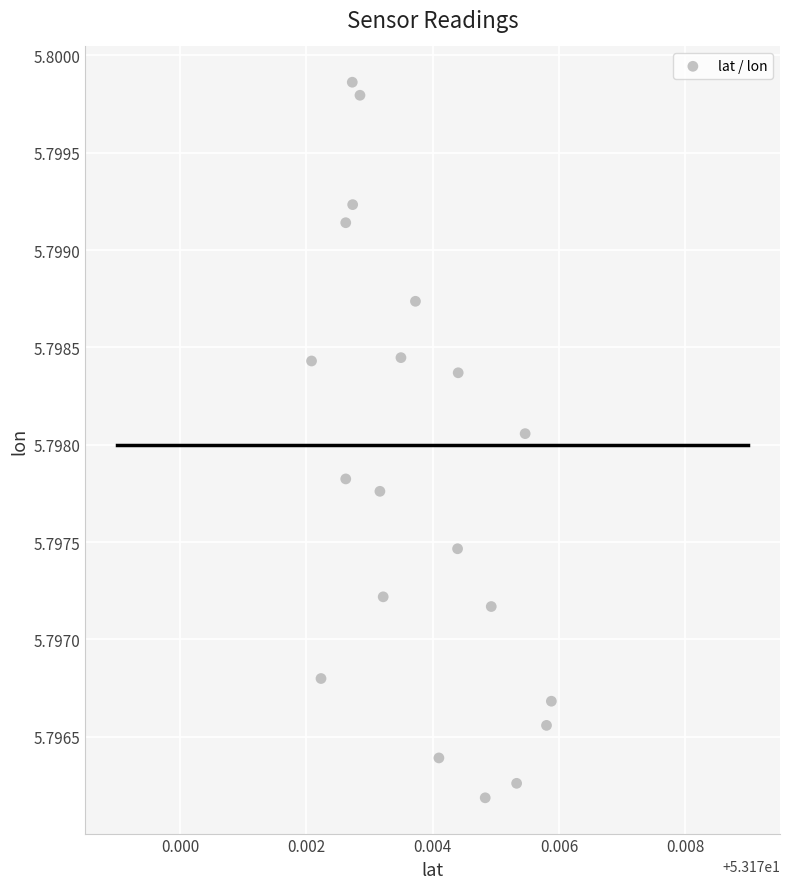

How many points are shown in the scatter plot?

20